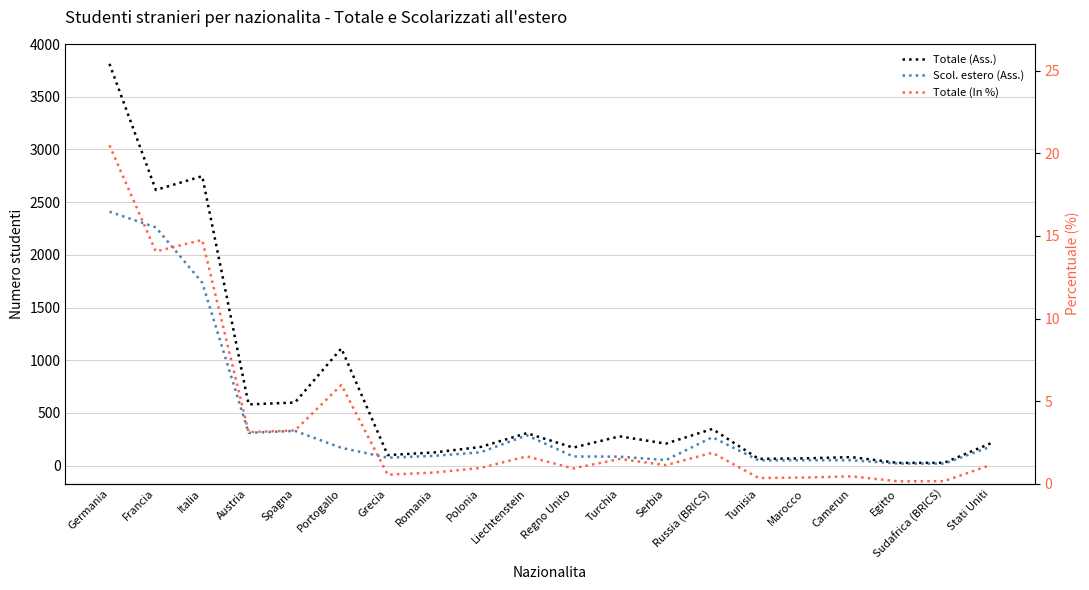

Where is the first local minimum for Scol. estero (Ass.)?

Austria